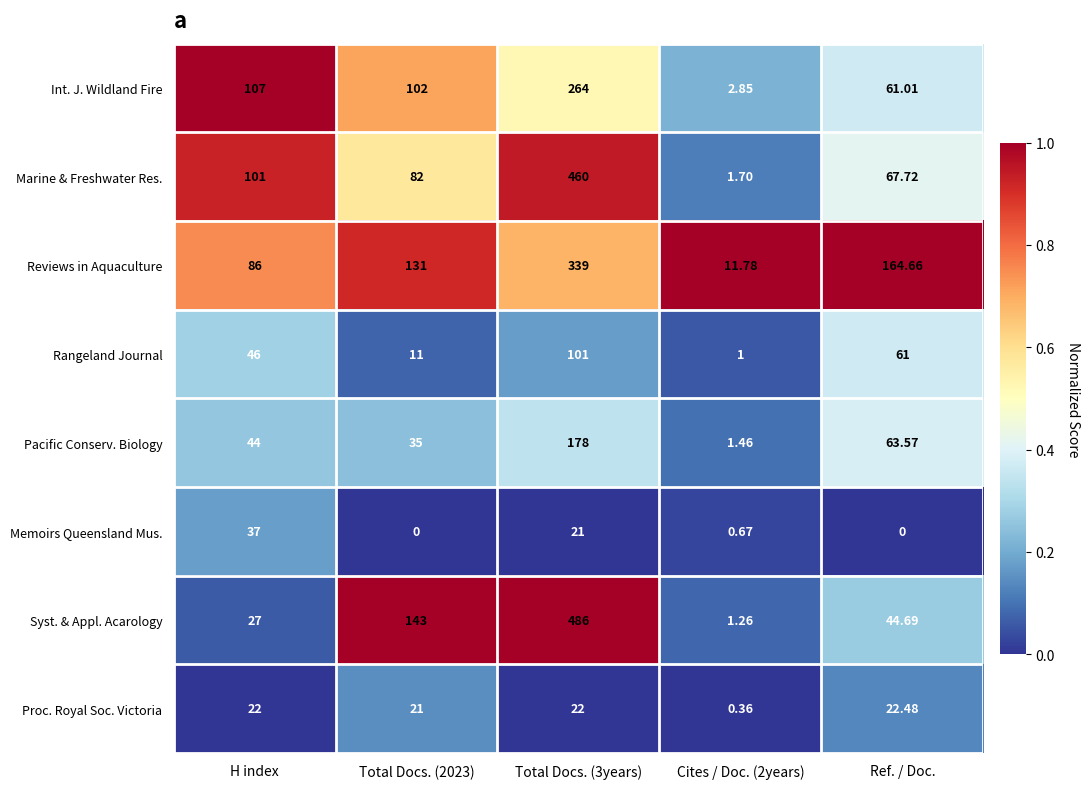

At H index, list the series in order from smallest to largest.

Proc. Royal Soc. Victoria, Syst. & Appl. Acarology, Memoirs Queensland Mus., Pacific Conserv. Biology, Rangeland Journal, Reviews in Aquaculture, Marine & Freshwater Res., Int. J. Wildland Fire